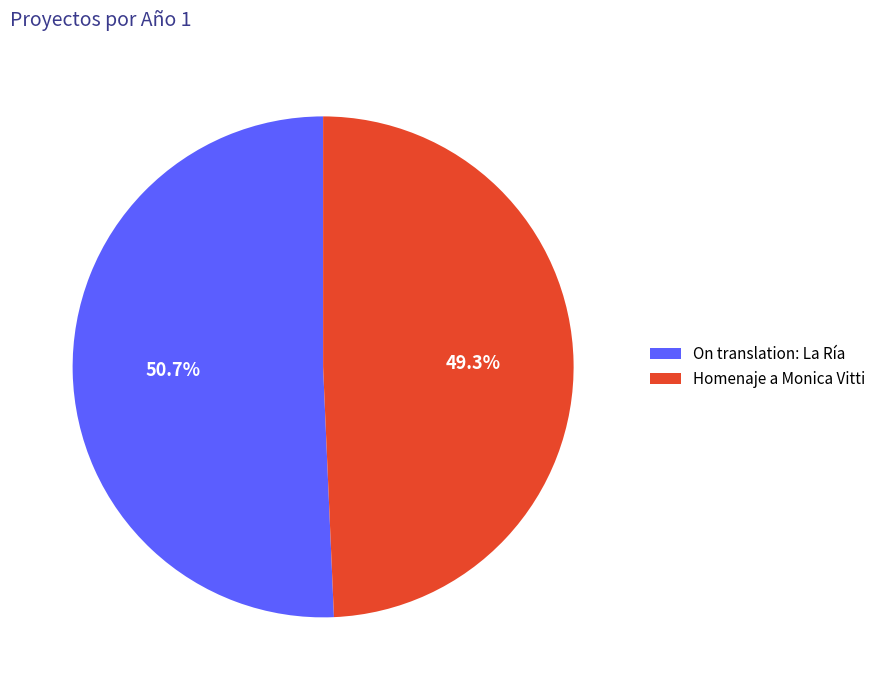

Between On translation: La Ría and Homenaje a Monica Vitti, which is larger?

On translation: La Ría